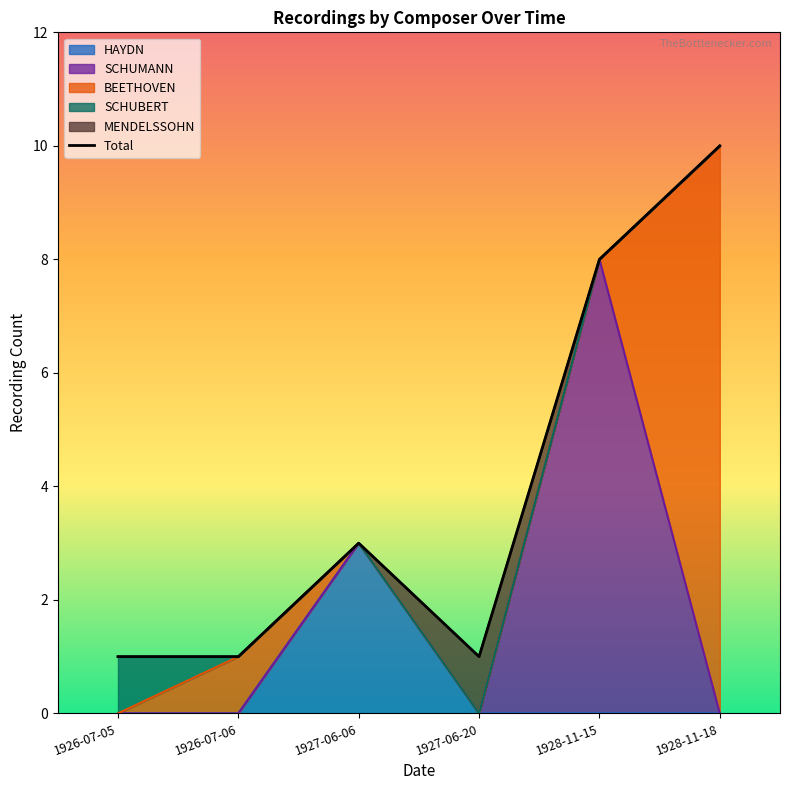

What position from the right is 1926-07-06?

5